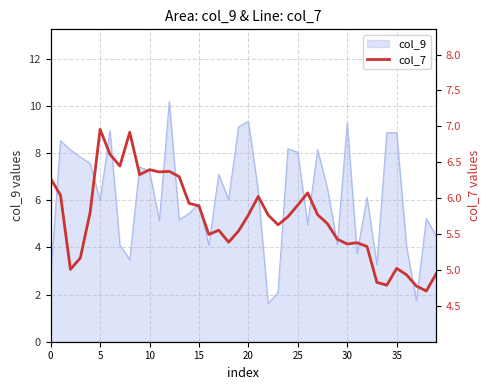

The value of col_9 at 5 is 6.0. True or false?

True